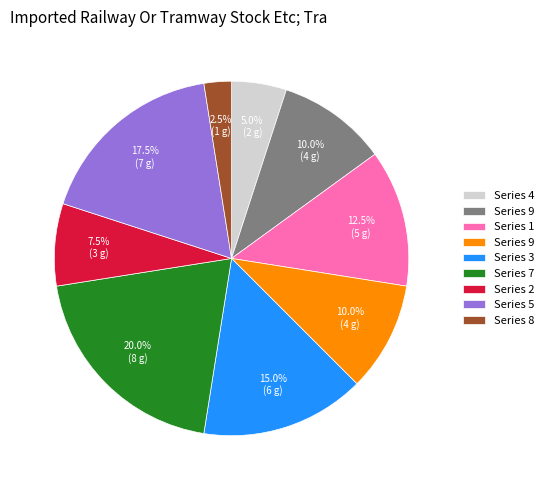

Is there any slice that represents more than half of the pie?

No